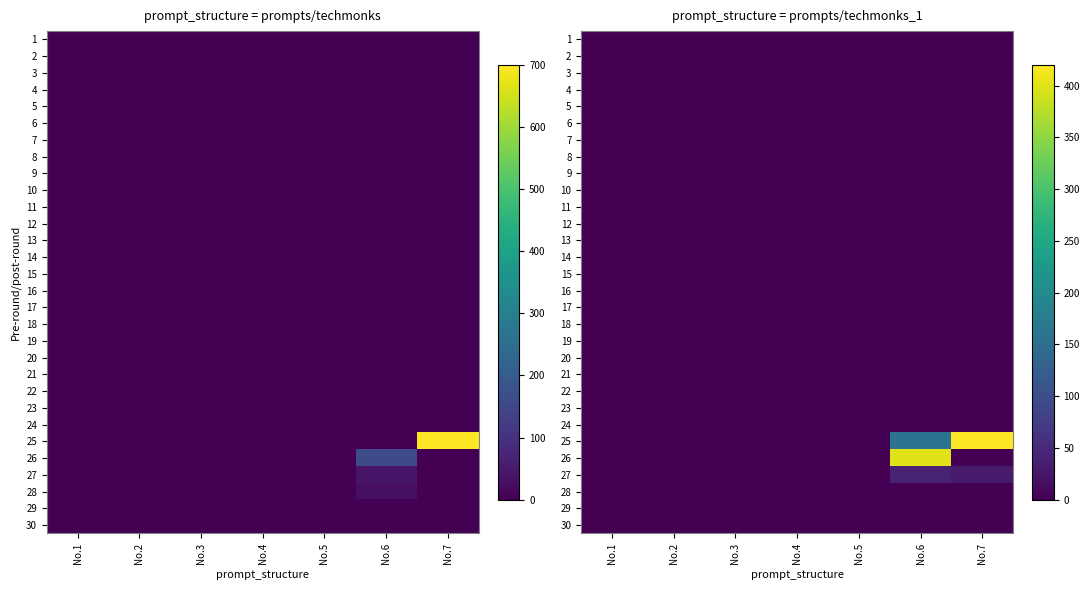

At which category is the sum across all series the highest?

No.6